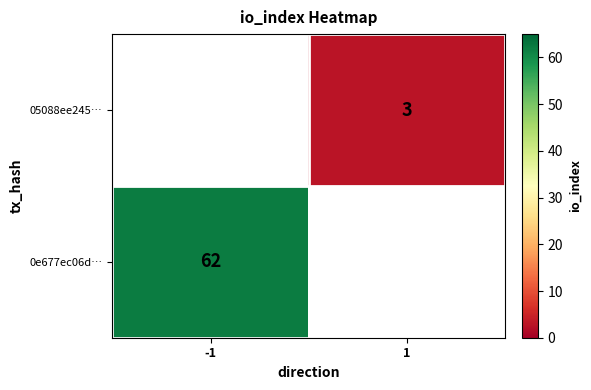

How many series are shown in this chart?

2